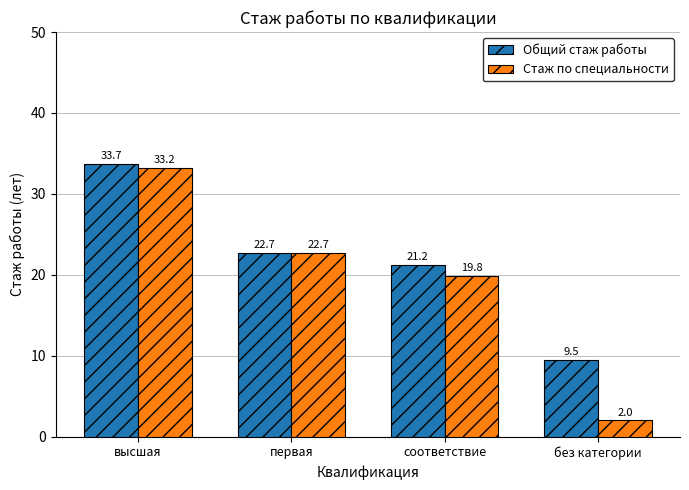

List the series in order of their peak value, lowest first.

Стаж по специальности, Общий стаж работы